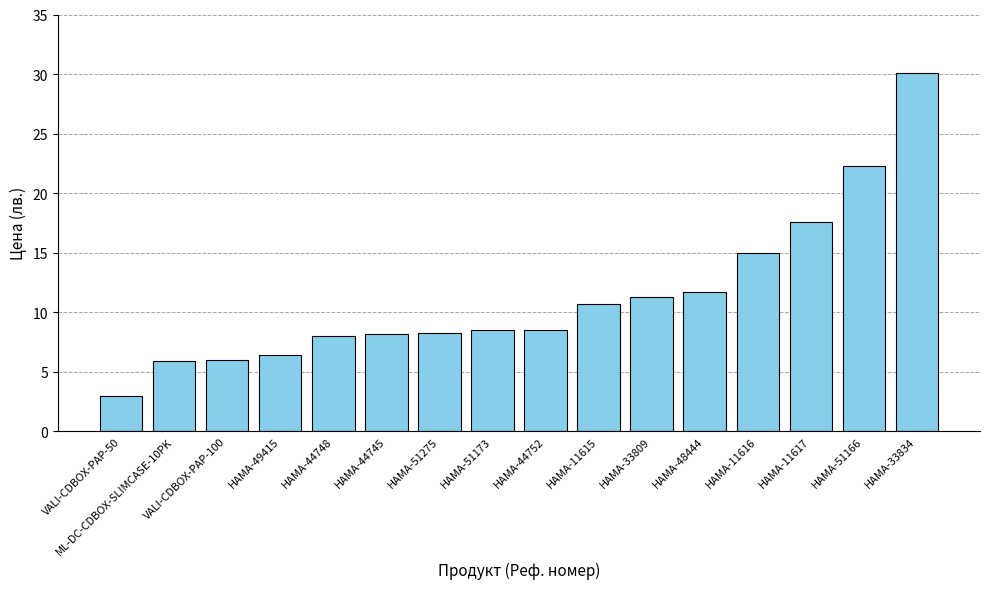

What is the label of the 16th bar from the right?

VALI-CDBOX-PAP-50